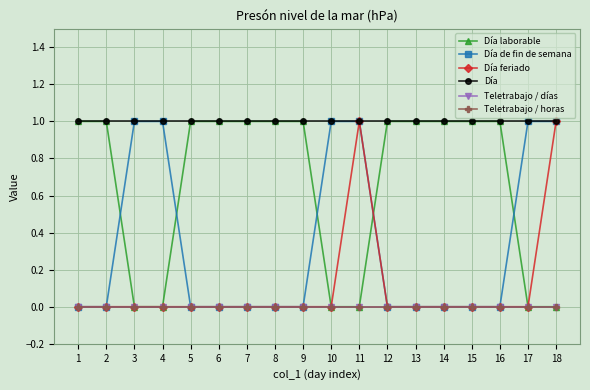

True or false: Día has more than 0 interior local peaks.

False